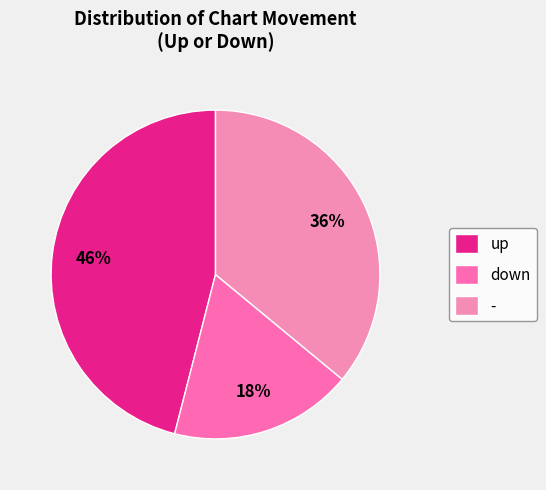

Is it true that - is 36% of the pie?

True